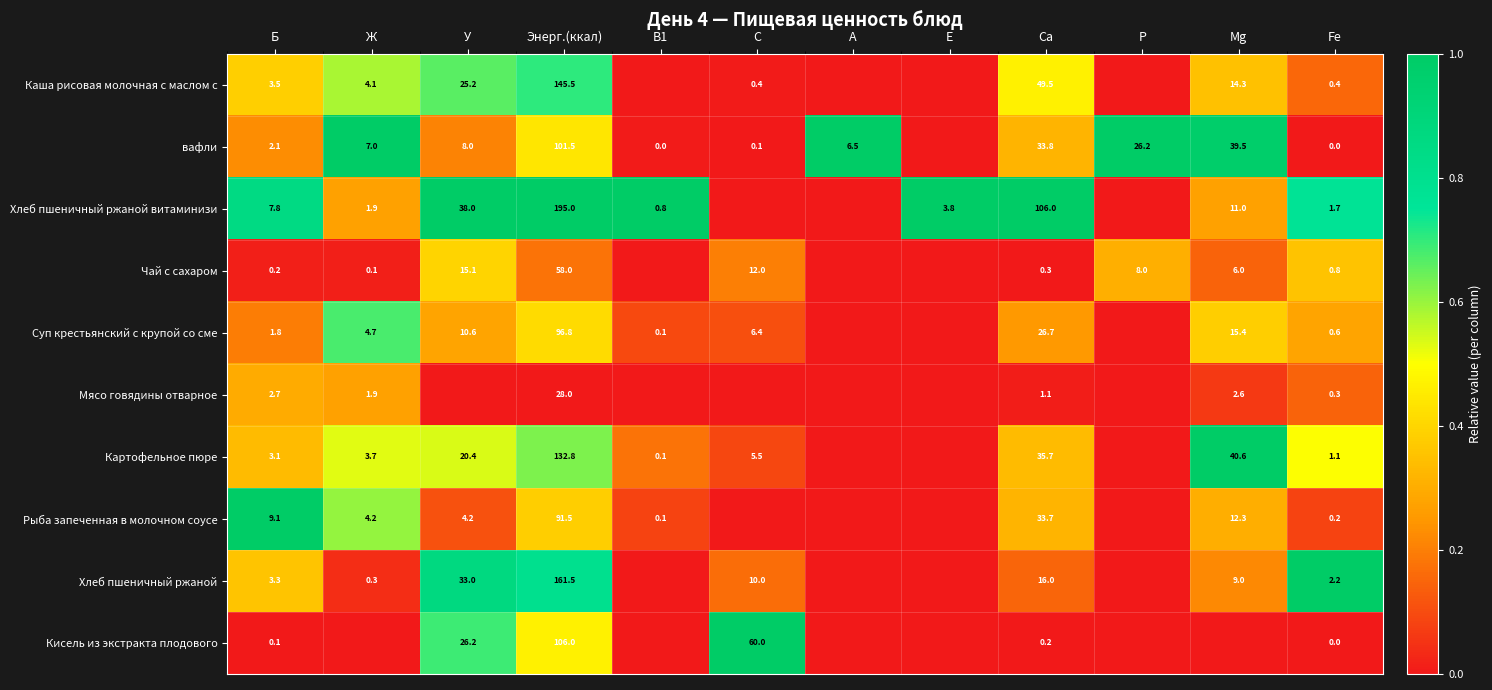

Is the value of Рыба запеченная в молочном соусе at Ж greater than the value of Чай с сахаром at С?

No